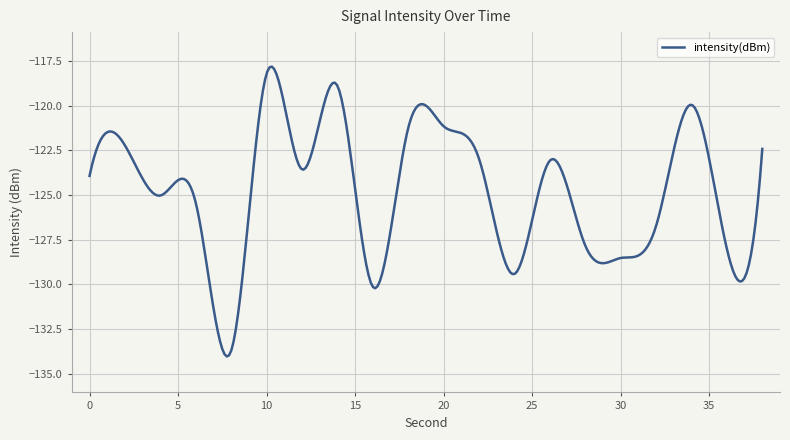

What is the maximum value shown in the chart?

-117.8